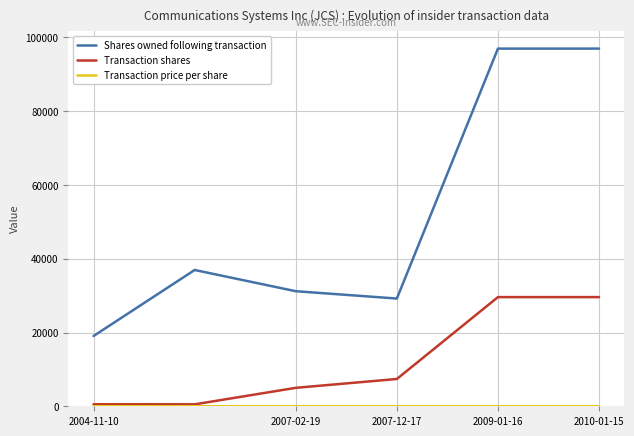

True or false: Transaction shares and Shares owned following transaction cross at least once.

False